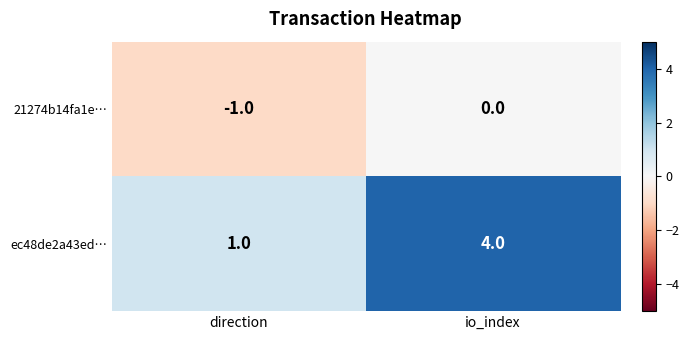

At which category is the sum across all series the highest?

io_index